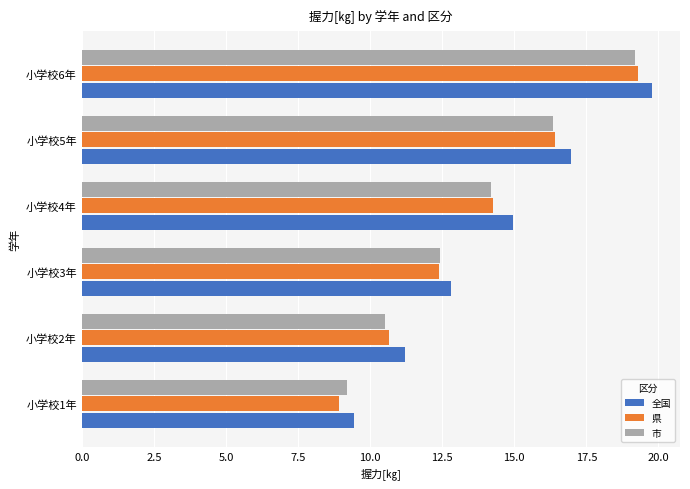

Which series has the largest range (max minus min)?

県